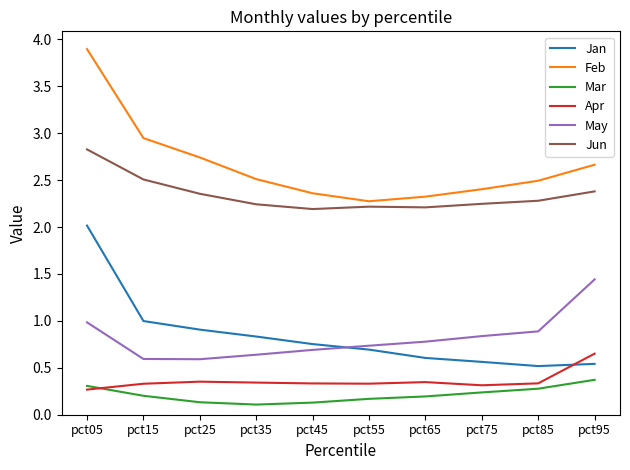

True or false: Feb and May intersect in this chart.

False